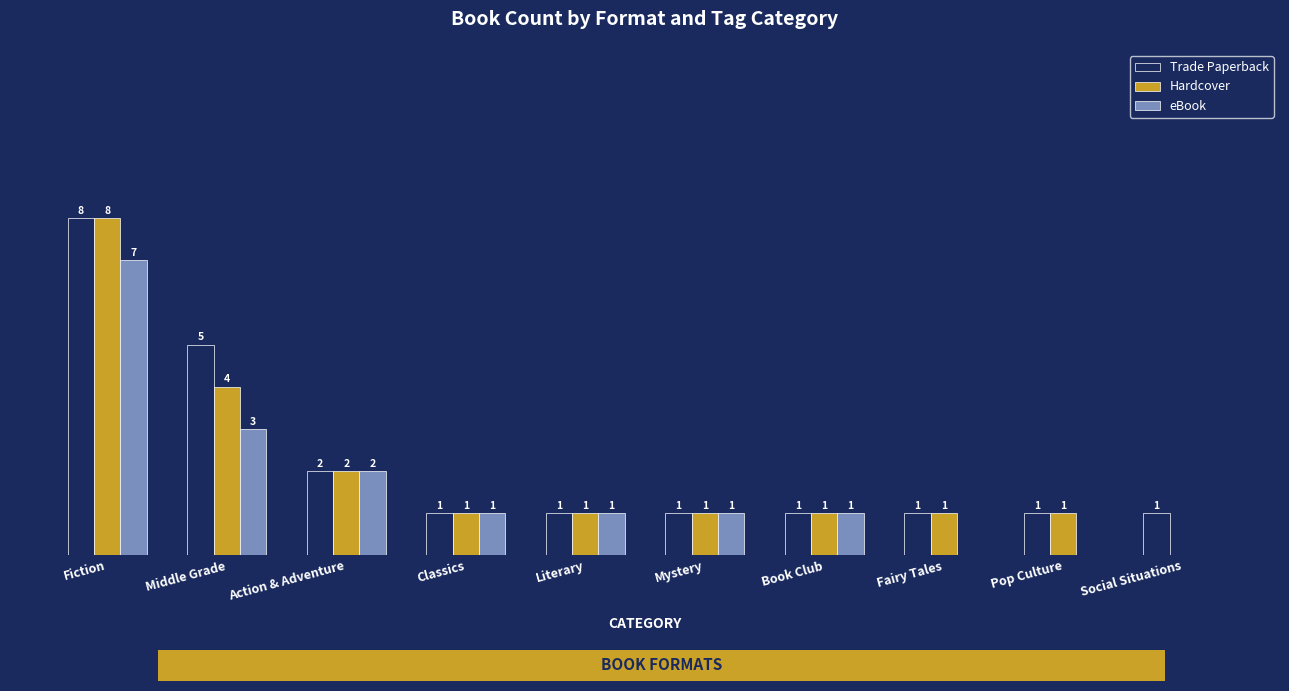

At which label does eBook first exceed 1?

Fiction